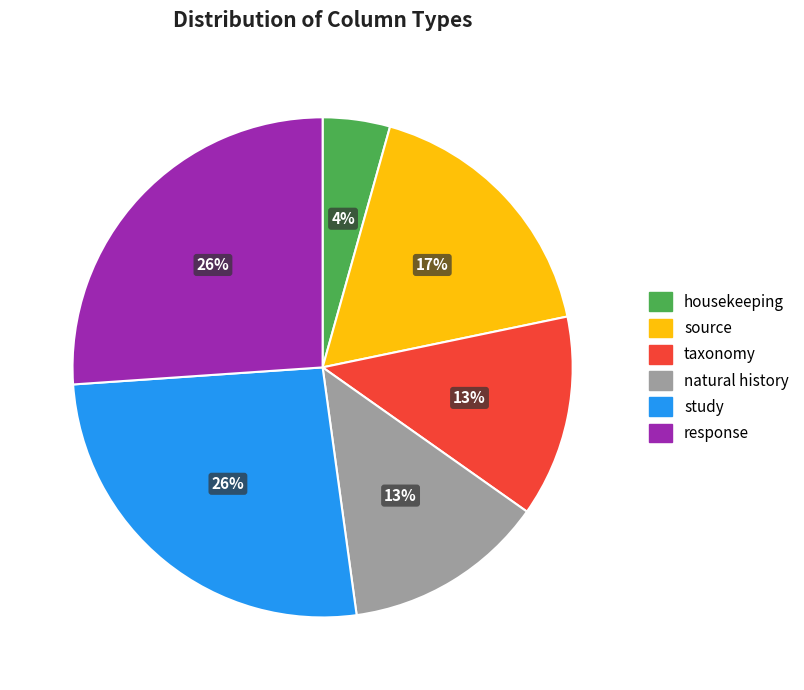

Is the sum of response and housekeeping greater than half?

No